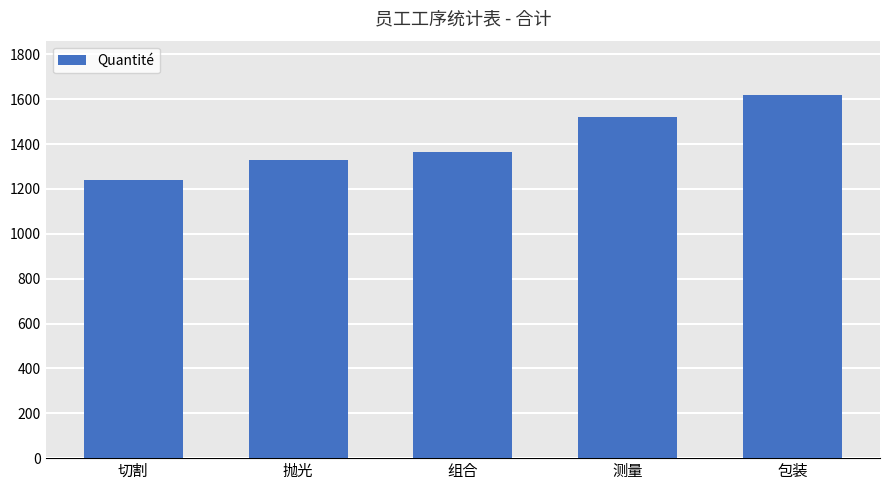

Reading left to right, extract all data points from this chart.

切割=1239	抛光=1328	组合=1365	测量=1520	包装=1618